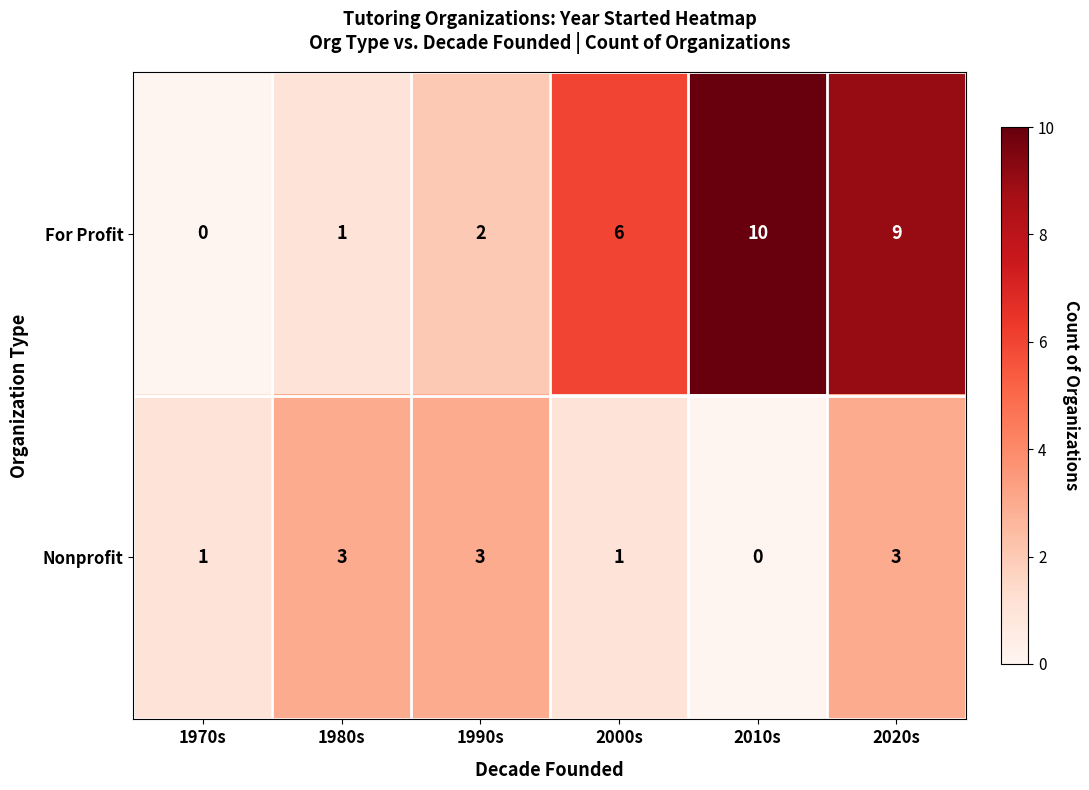

Which series changed the most between 2000s and 2010s?

For Profit